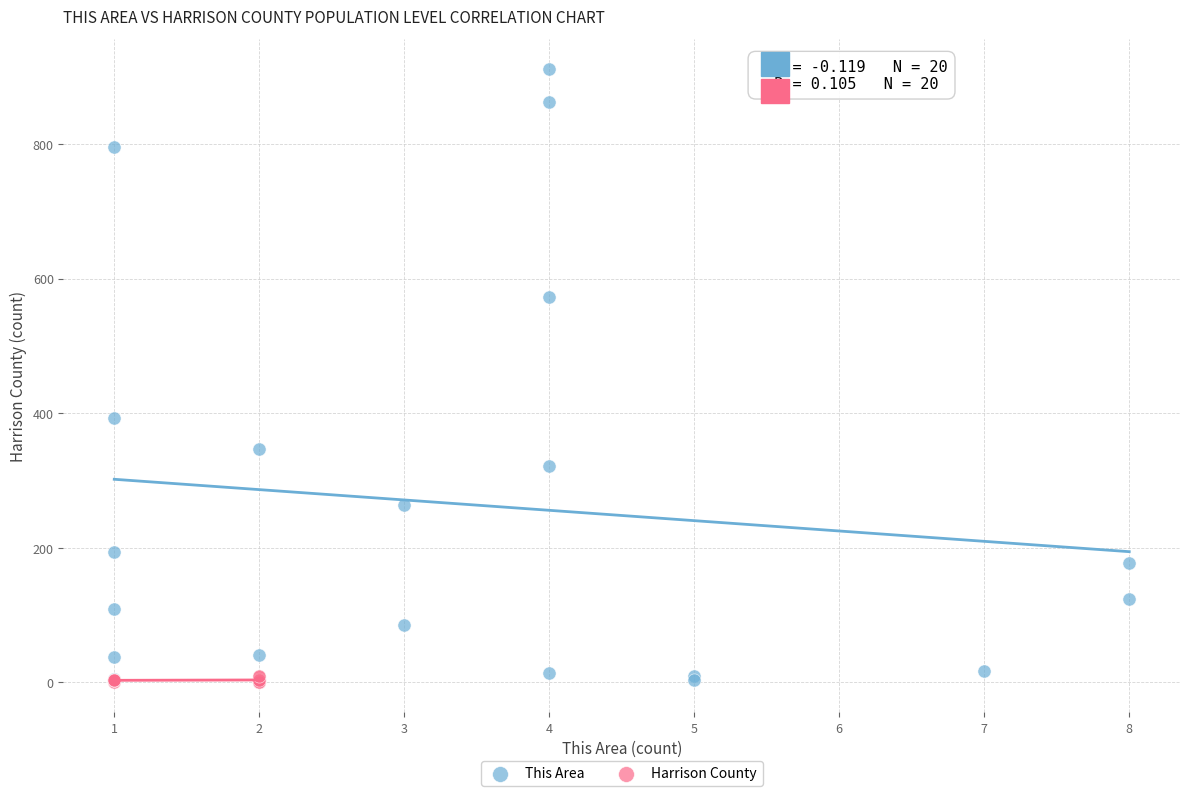

What are all the series names shown in the legend?

This Area, Harrison County